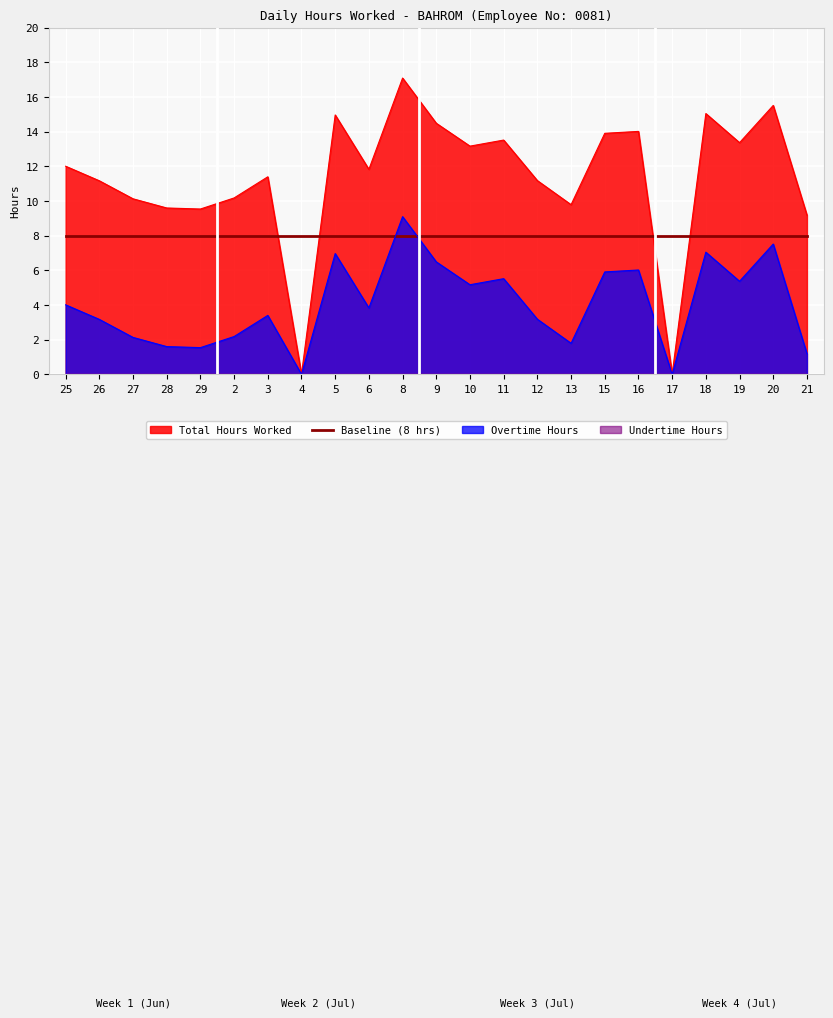

What is the label of the 2nd point from the right?

20